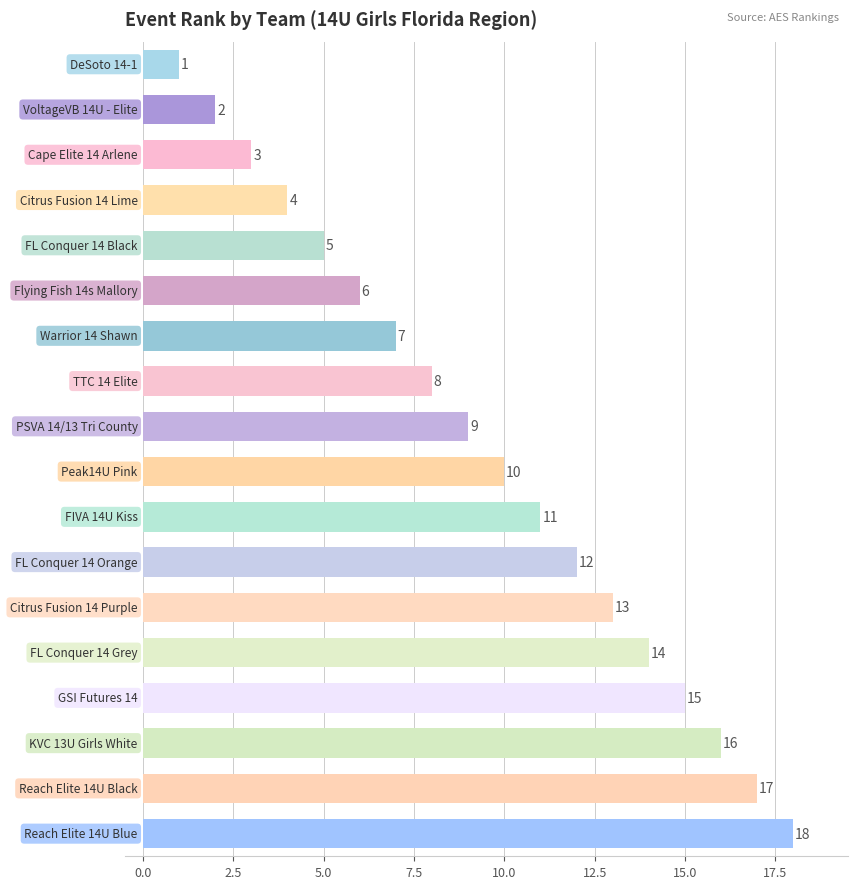

What is the average value?

10